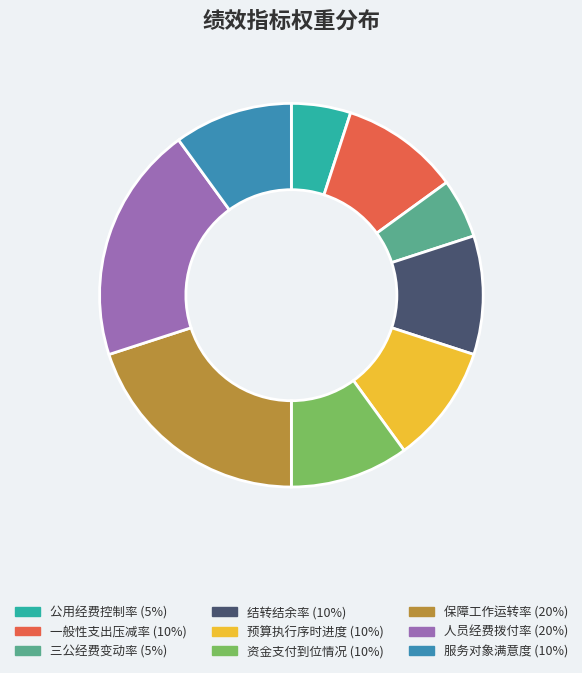

Is it true that 预算执行序时进度 is 10% of the pie?

True